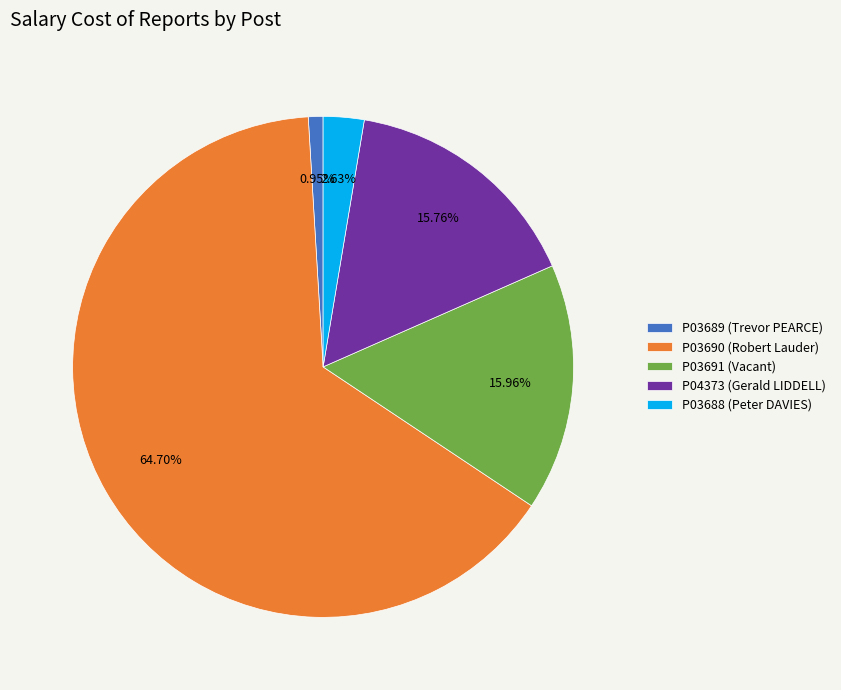

Which category has the biggest portion of the pie?

P03690 (Robert Lauder)